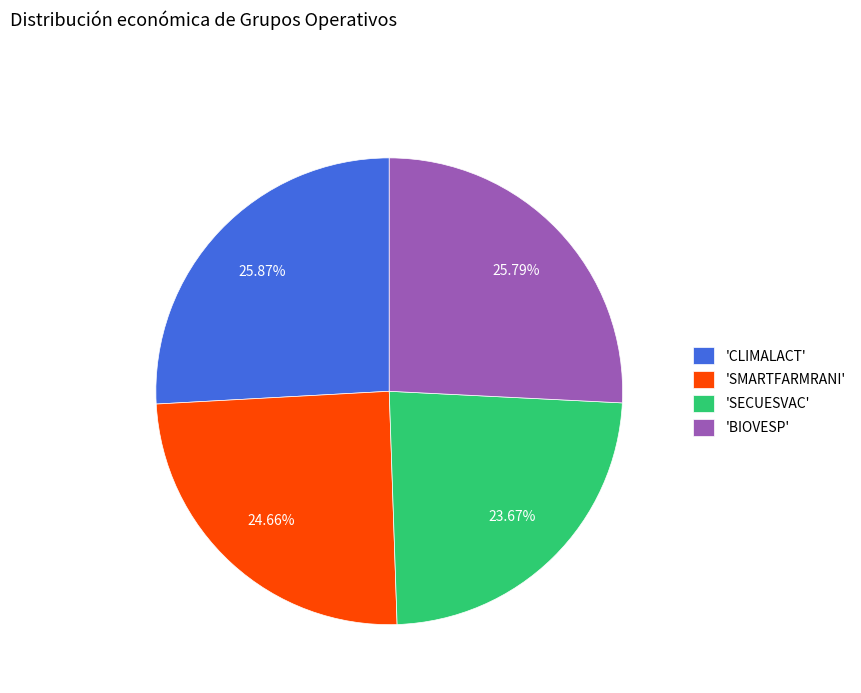

Is 'BIOVESP' the majority of the pie?

No